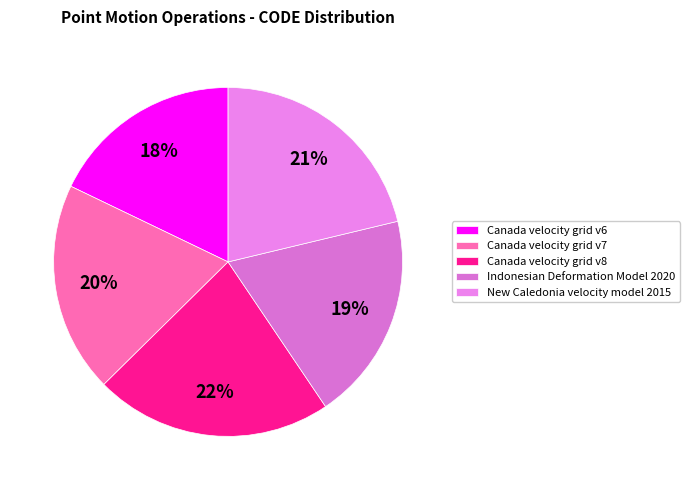

Which category has the biggest portion of the pie?

Canada velocity grid v8